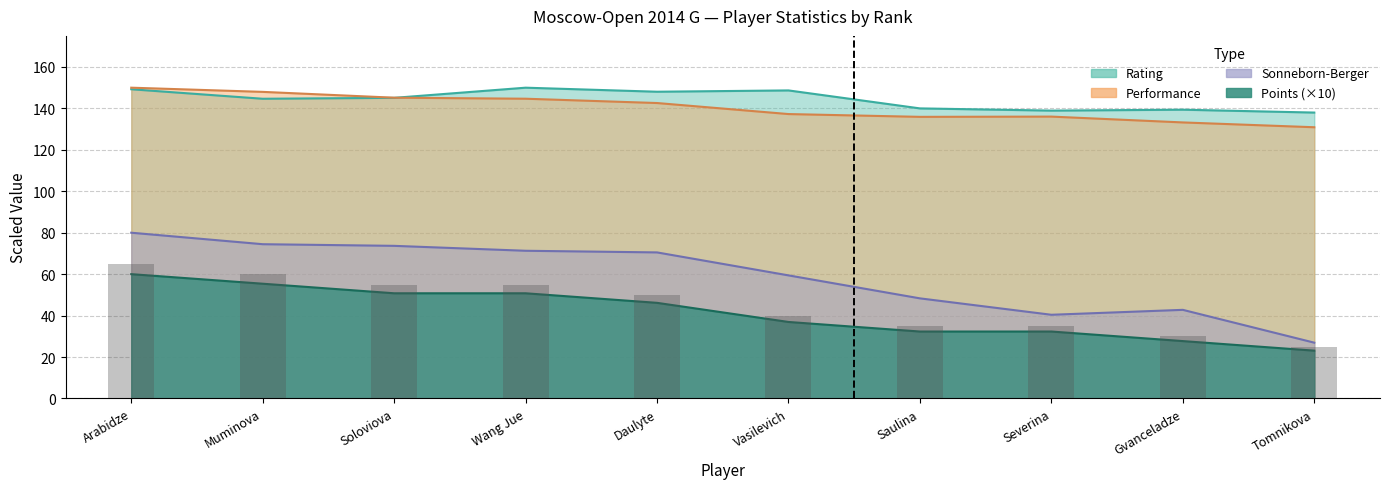

Reading left to right, list all the values displayed in this chart.

Rating: 149.2	144.7	145.1	150.0	148.1	148.7	140.0	138.9	139.4	138.0
Points: 65.0	60.0	55.0	55.0	50.0	40.0	35.0	35.0	30.0	25.0
Sonneborn-Berger: 80.0	74.5	73.7	71.3	70.5	59.4	48.3	40.4	42.8	26.9
Performance: 150.0	148.0	145.2	144.7	142.6	137.3	135.9	136.0	133.2	130.9